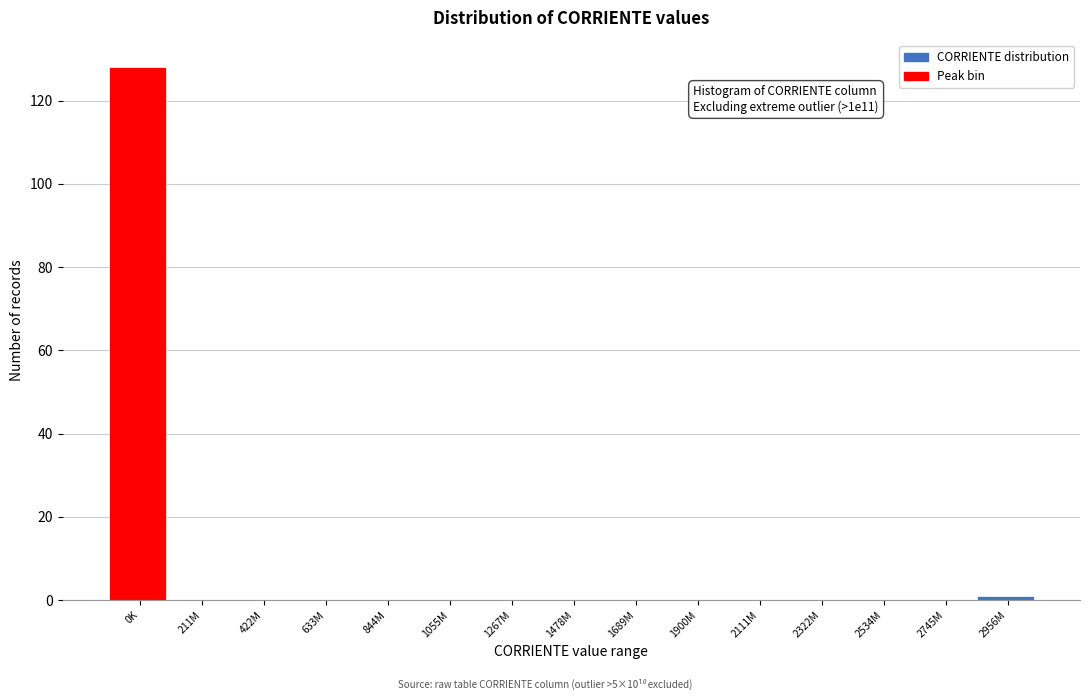

Reading left to right, what are all the values shown in this chart?

0K=128	211M=0	422M=0	633M=0	844M=0	1055M=0	1267M=0	1478M=0	1689M=0	1900M=0	2111M=0	2322M=0	2534M=0	2745M=0	2956M=1